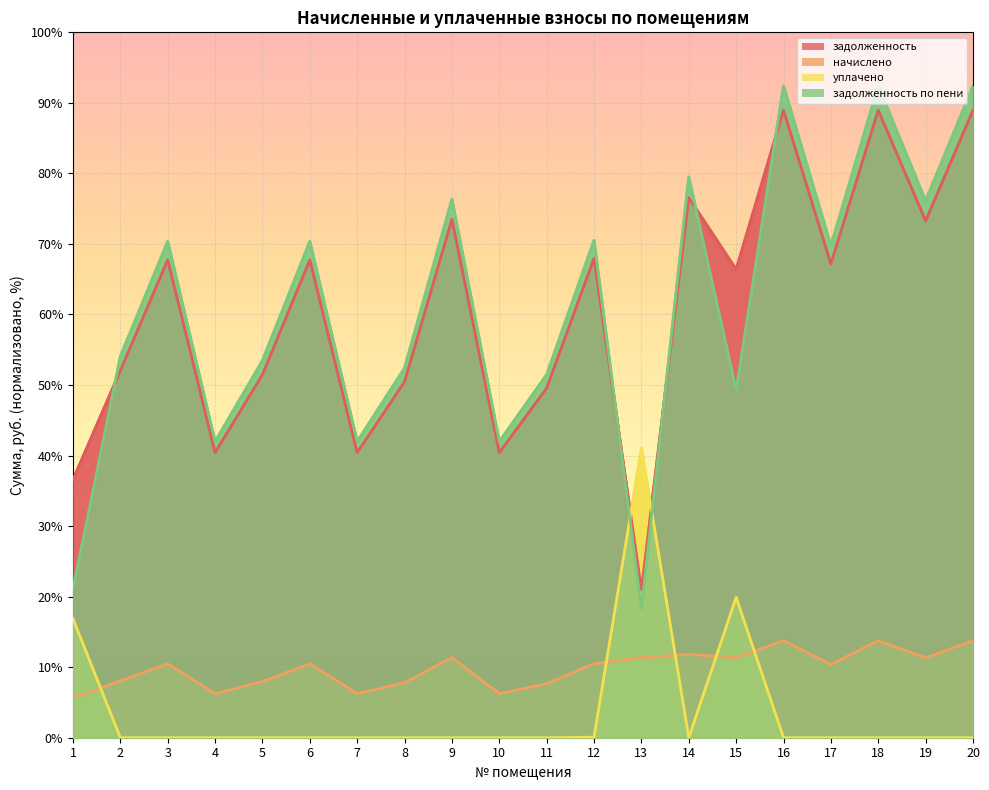

At how many categories does at least one series exceed 55?

11